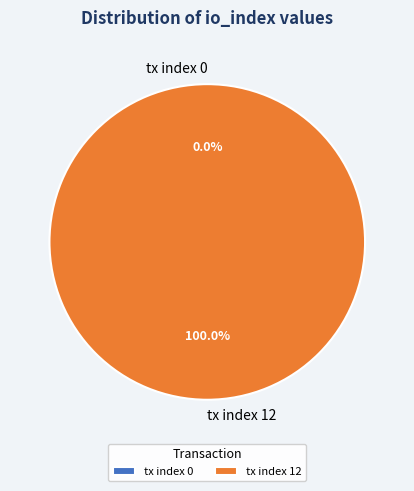

To the nearest percent, what is the combined percentage of io_index_12 and io_index_0?

100%